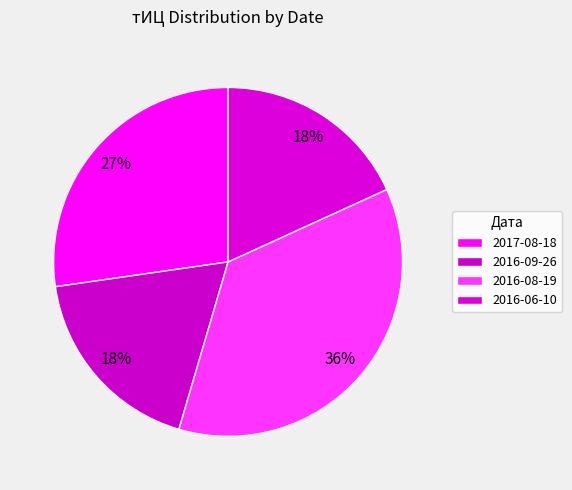

How many slices are in this pie chart?

4